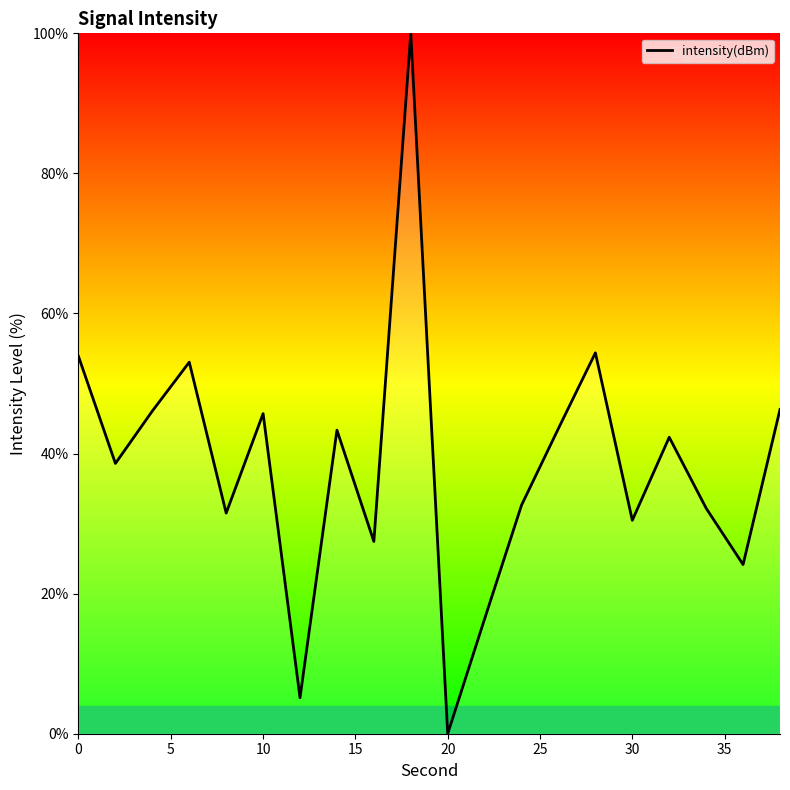

What is the greatest value displayed?

100.0